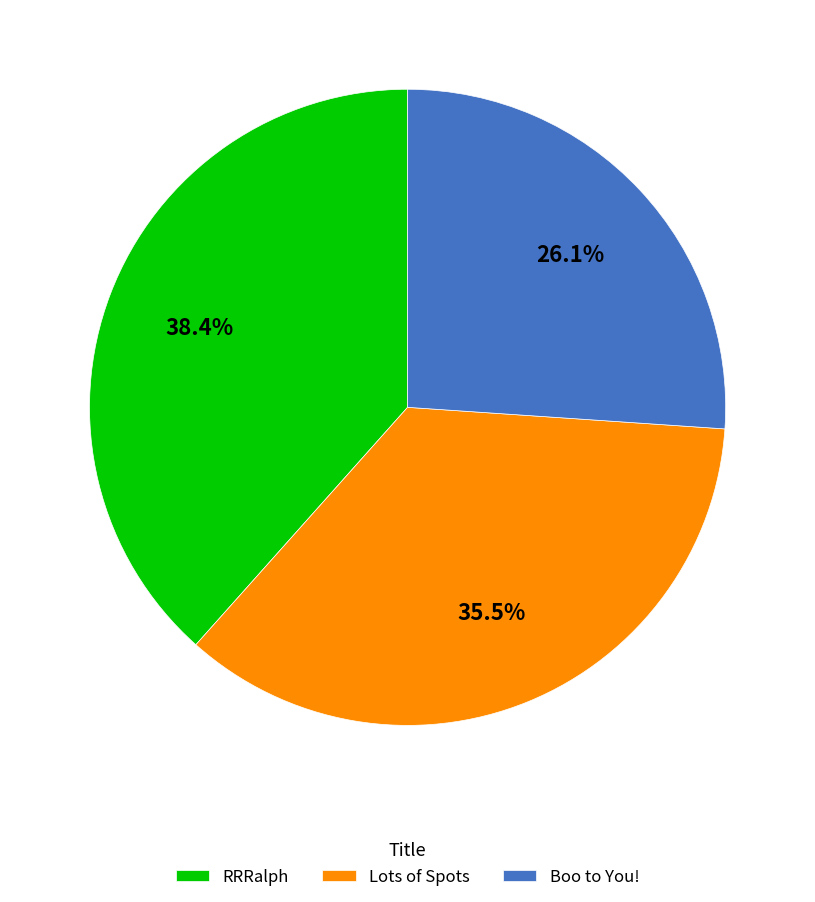

Count the number of slices in the pie.

3